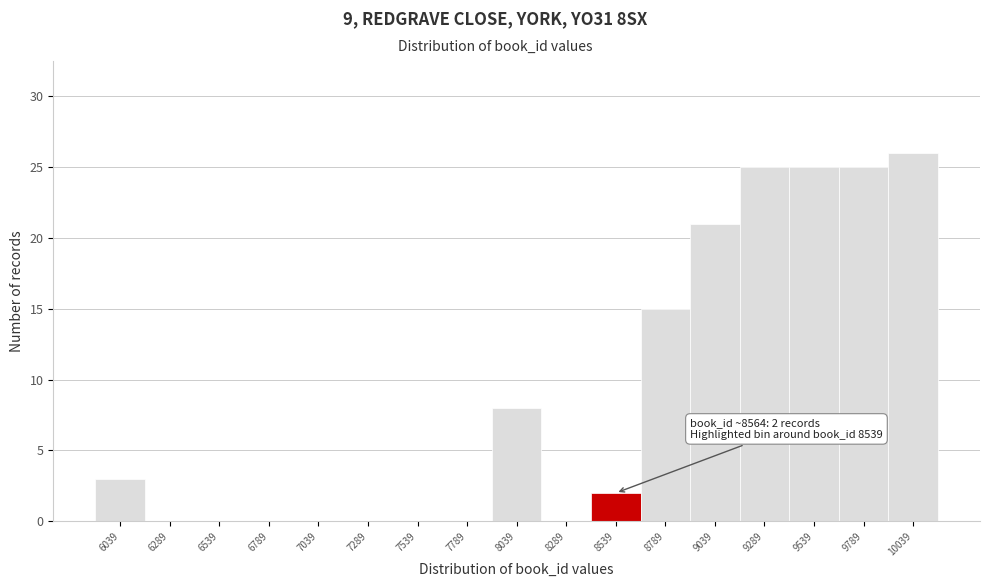

Reading right to left, transcribe all the data shown in this chart.

10039=26	9789=25	9539=25	9289=25	9039=21	8789=15	8539=2	8289=0	8039=8	7789=0	7539=0	7289=0	7039=0	6789=0	6539=0	6289=0	6039=3